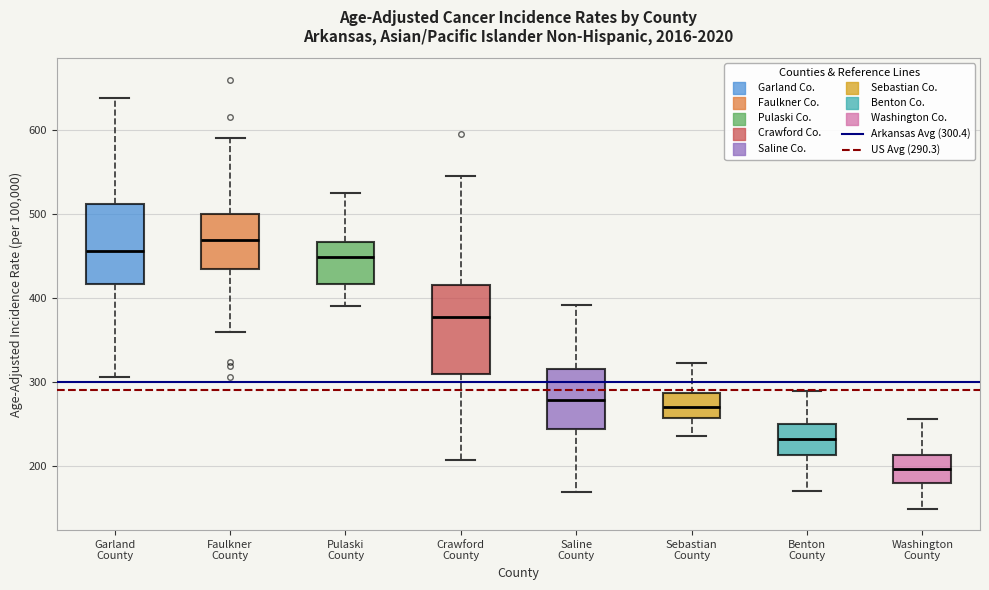

Reading left to right, transcribe this box plot: for each box, give where its median line is, the range the box spans, and where its two whiskers end, as read against the y-axis. The values are not printed on the chart, so give them approximately, as read against the axis.

Garland County: median 460, box 420 to 510, whiskers 310 to 640
Faulkner County: median 470, box 430 to 500, whiskers 360 to 590
Pulaski County: median 450, box 420 to 470, whiskers 390 to 530
Crawford County: median 380, box 310 to 420, whiskers 210 to 550
Saline County: median 280, box 240 to 320, whiskers 170 to 390
Sebastian County: median 270, box 260 to 290, whiskers 240 to 320
Benton County: median 230, box 210 to 250, whiskers 170 to 290
Washington County: median 200, box 180 to 210, whiskers 150 to 260